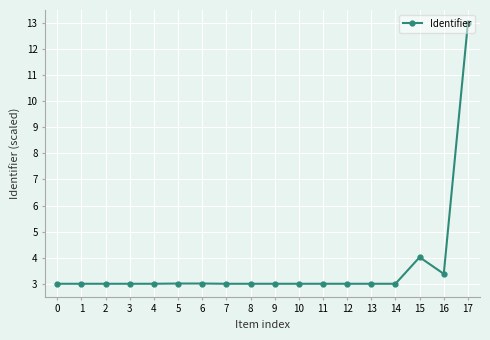

What is the ratio of the value at 8 to the value at 9?

1.0